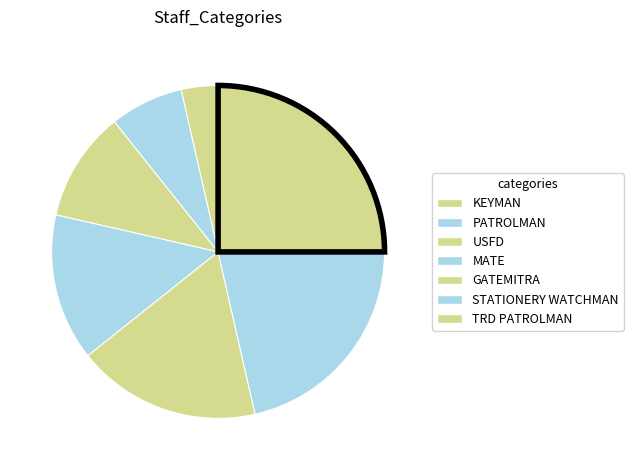

Approximately how many times larger is the value at TRD PATROLMAN compared to MATE?

1.8